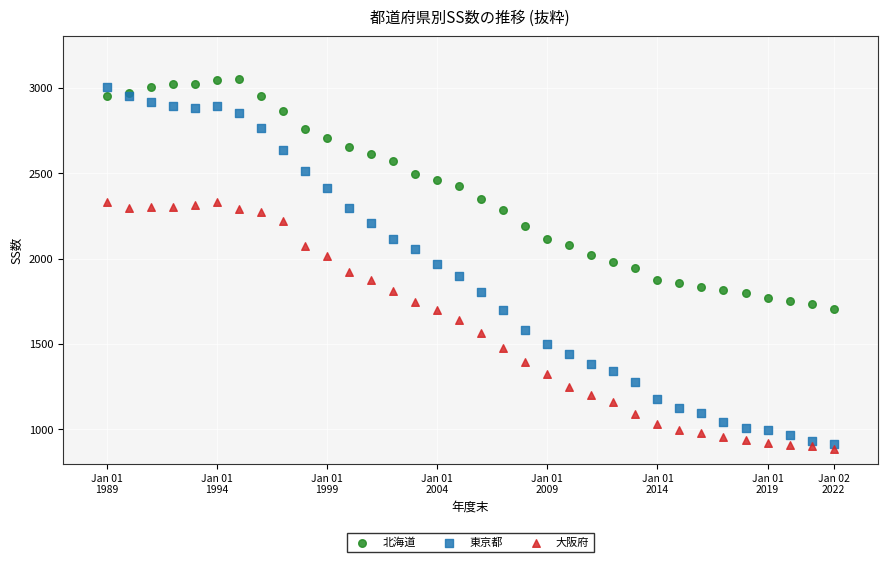

What is the X range (max minus min) for the scatter plot?

33